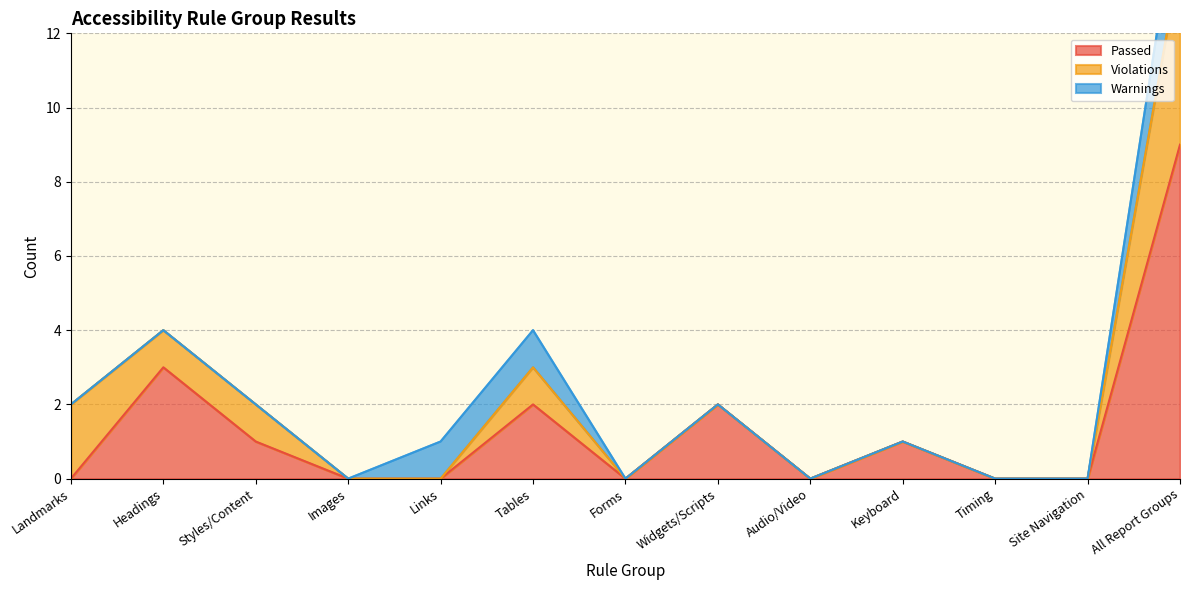

Between Images and Widgets/Scripts, which is larger?

Widgets/Scripts